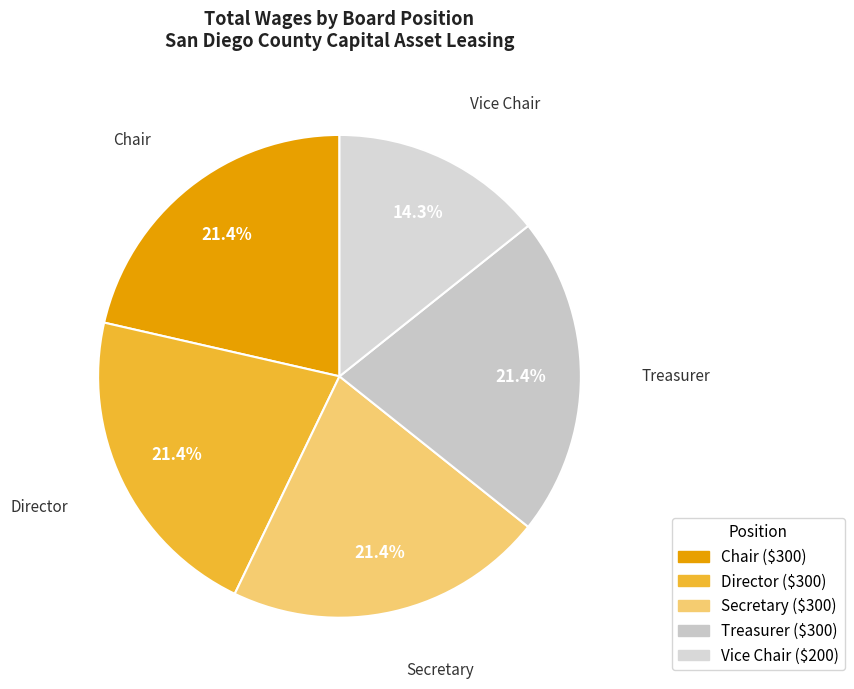

Which slice is the smallest?

Vice Chair